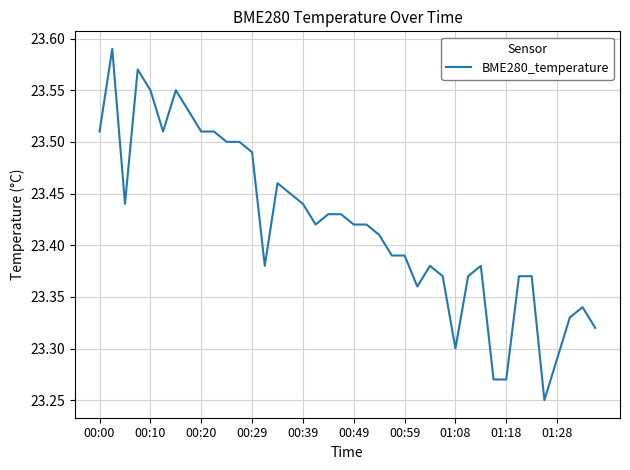

How many interior local valleys (lower than both neighbors) does the data have?

7